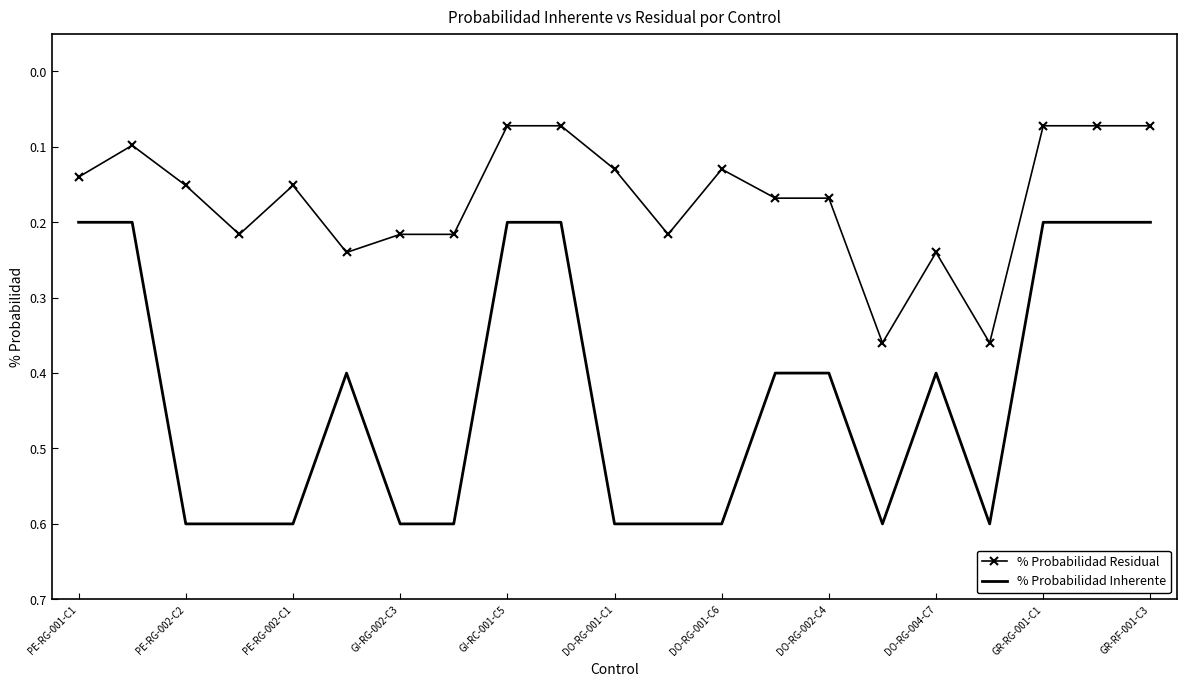

What is the label of the 10th point from the left?

GR-RG-001-C1